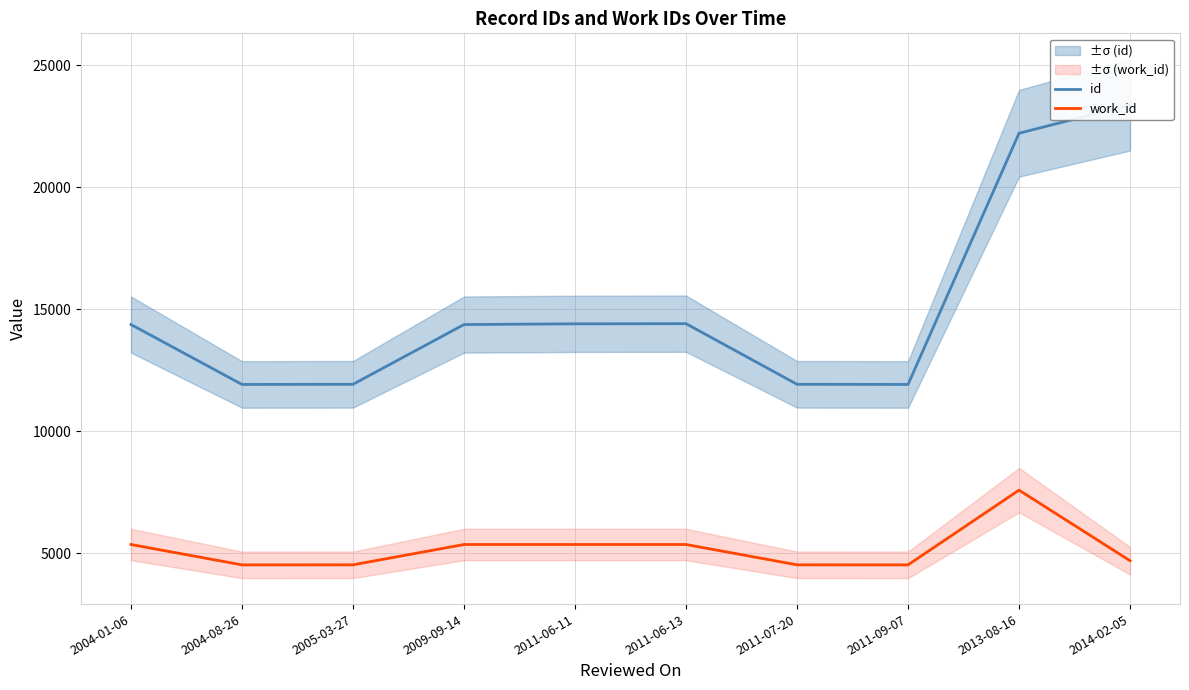

Does the chart have visible grid lines?

Yes